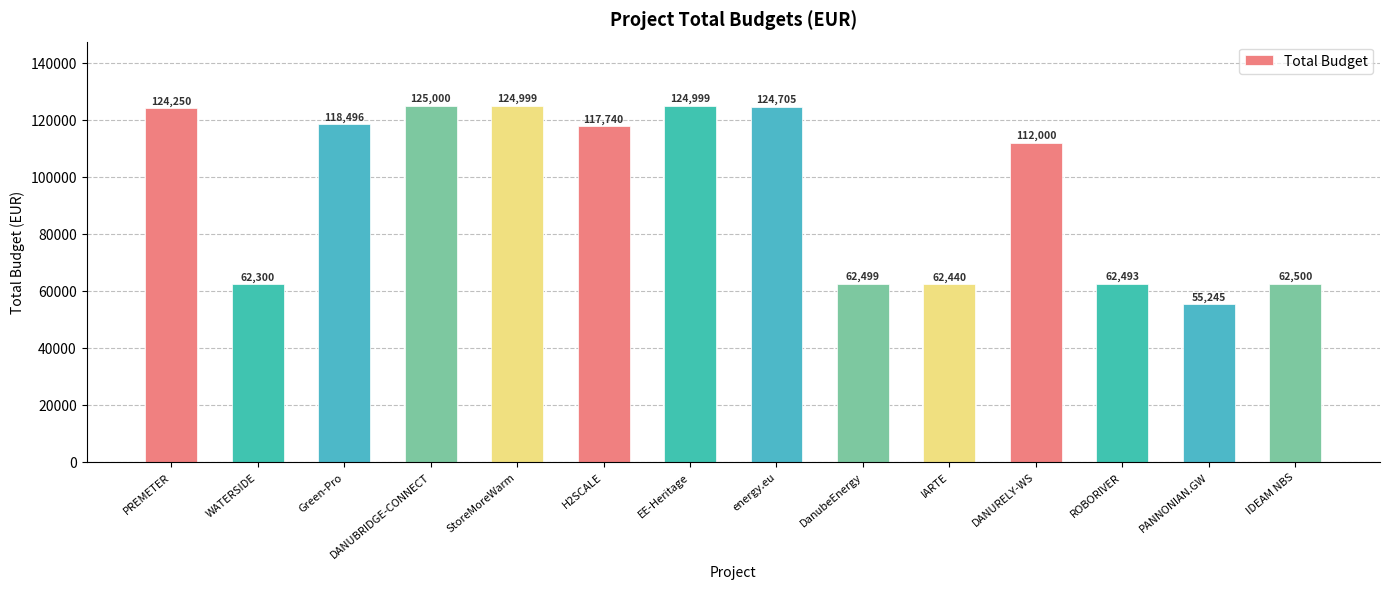

What is the label of the 2nd bar from the left?

WATERSIDE